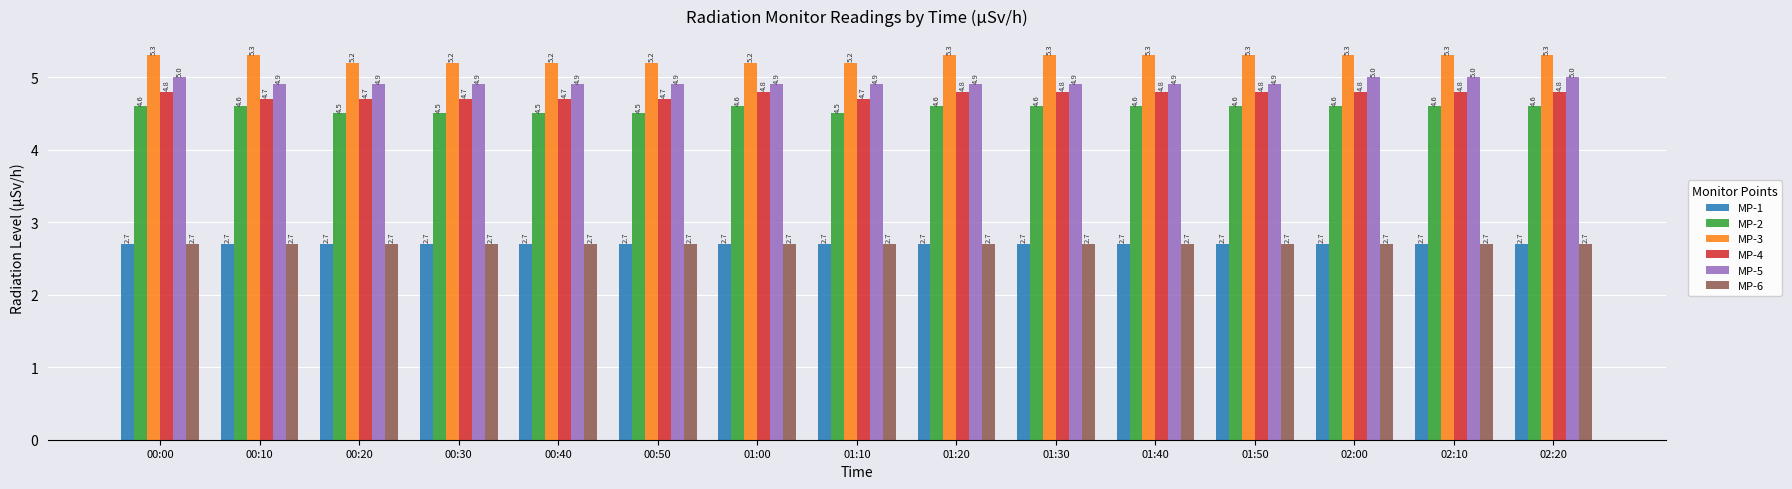

How many data points does each series have?

15